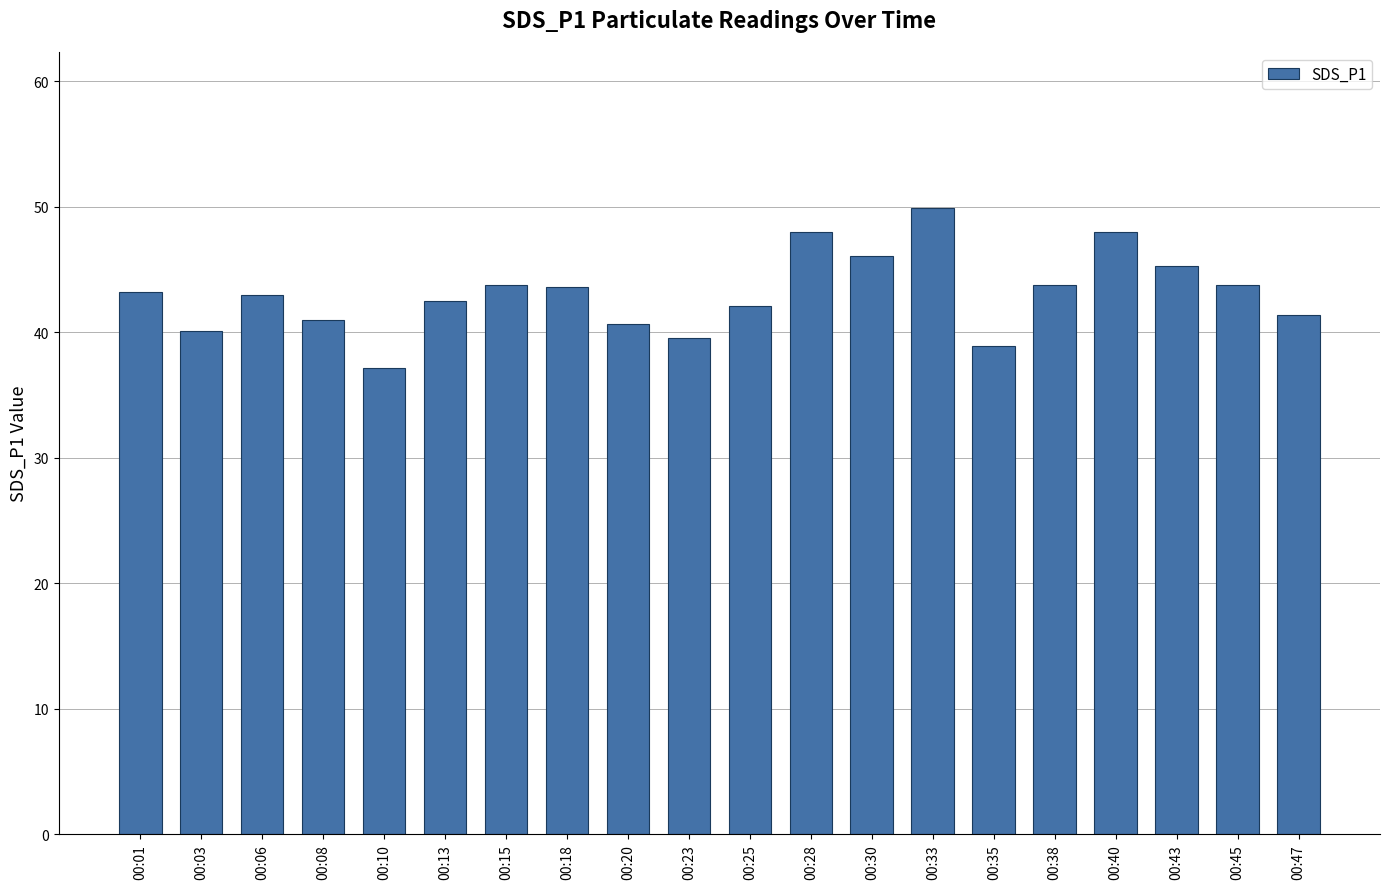

What is the sum of all values?

861.9